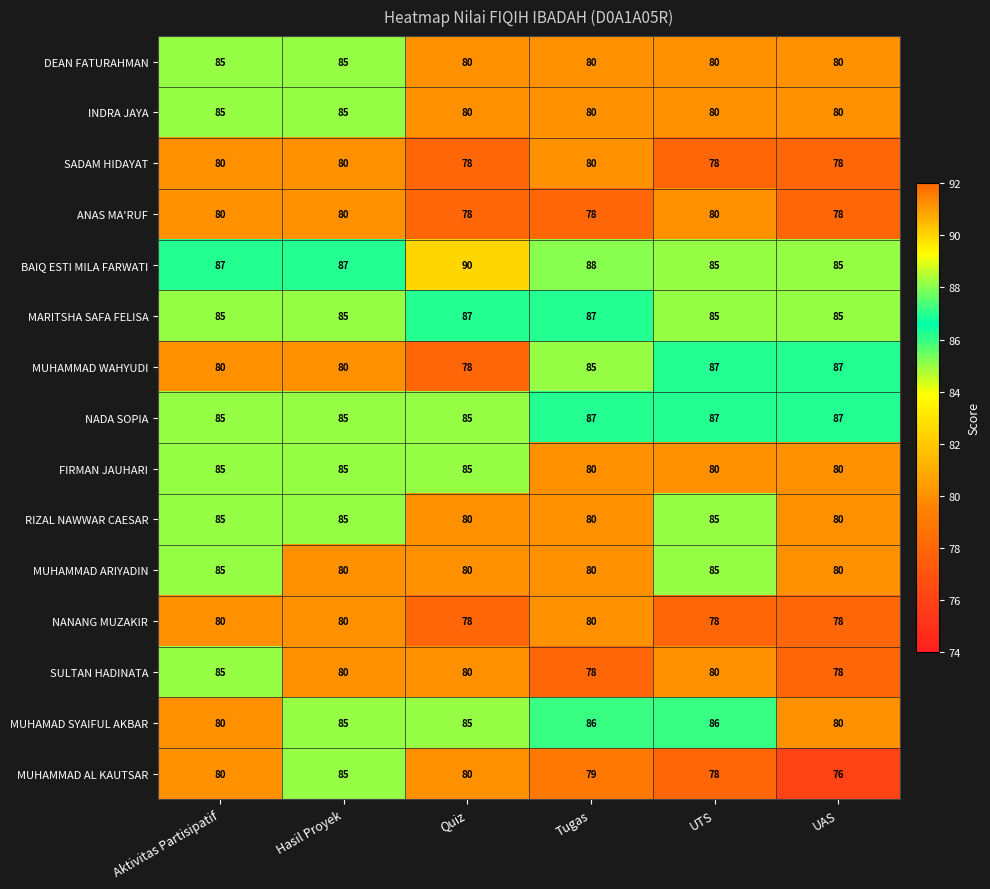

What is the sum of all SULTAN HADINATA values?

481